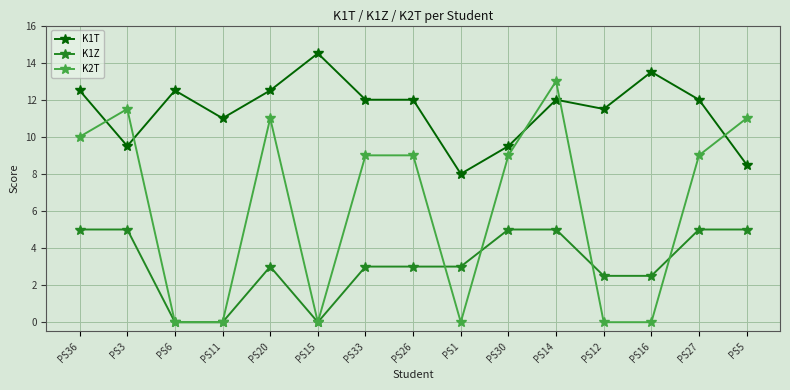

True or false: K1Z and K1T intersect in this chart.

False